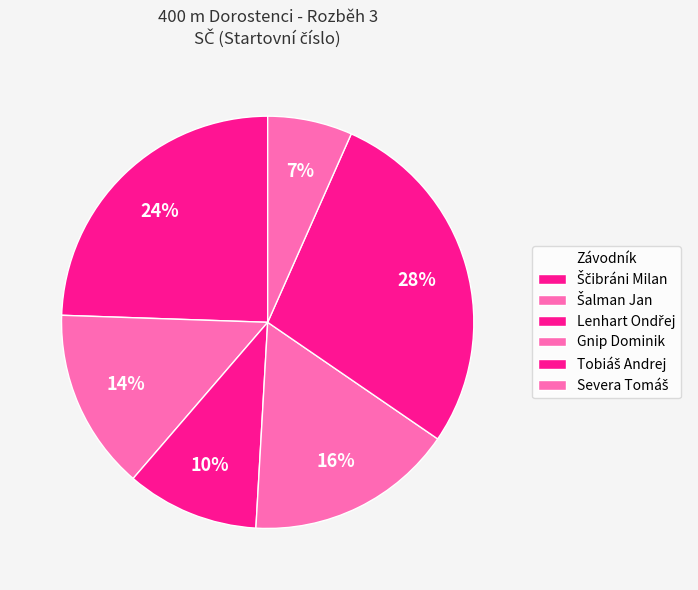

Does Lenhart Ondřej represent more than half of the total?

No